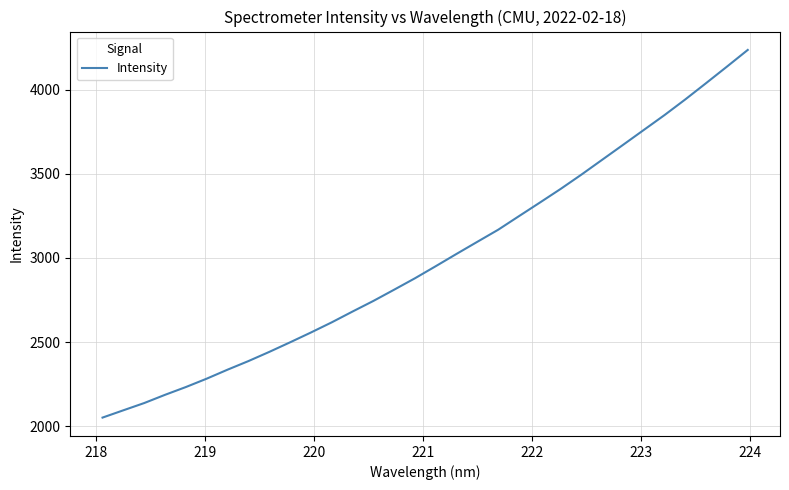

What is the difference between the second highest and minimum values?

2085.0